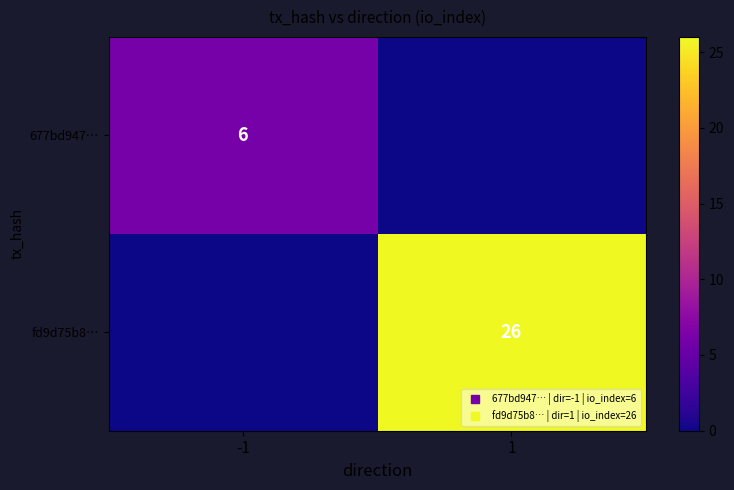

Is it true that fd9d75b8… equals 26 at 1?

True